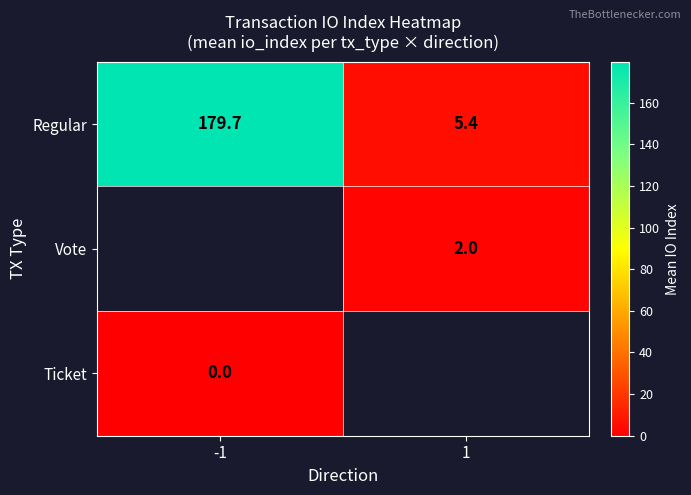

What is the difference between the highest and lowest values at -1?

179.7